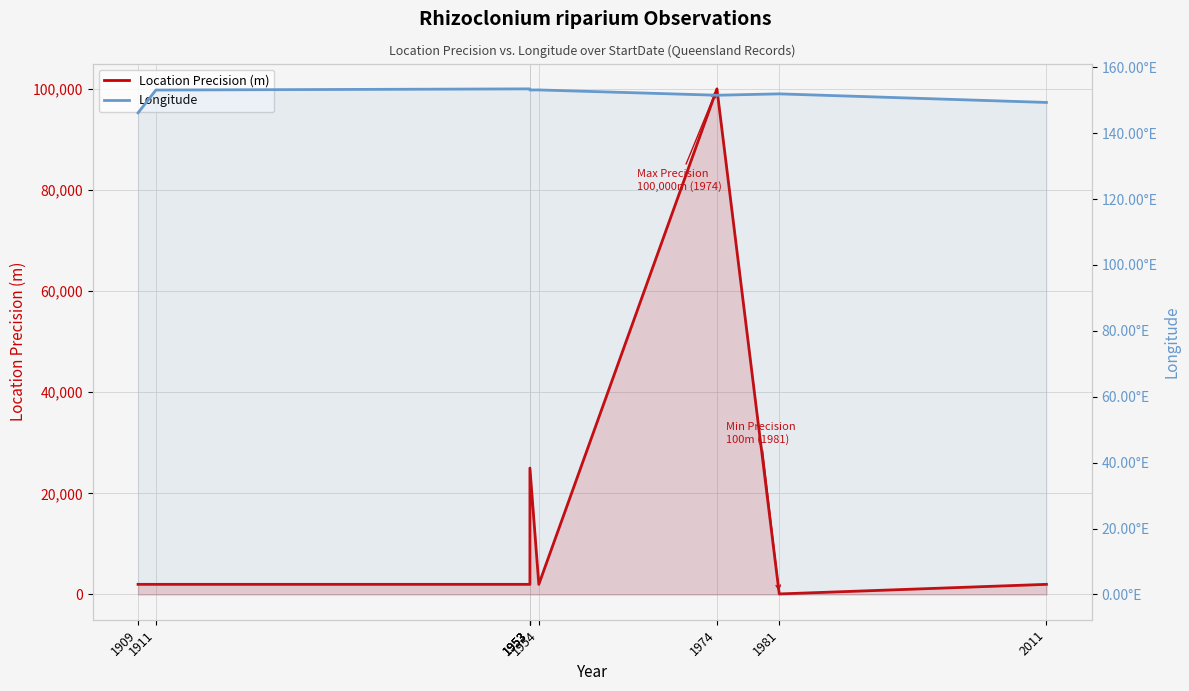

Which series has the largest total across all categories?

Location Precision (m)